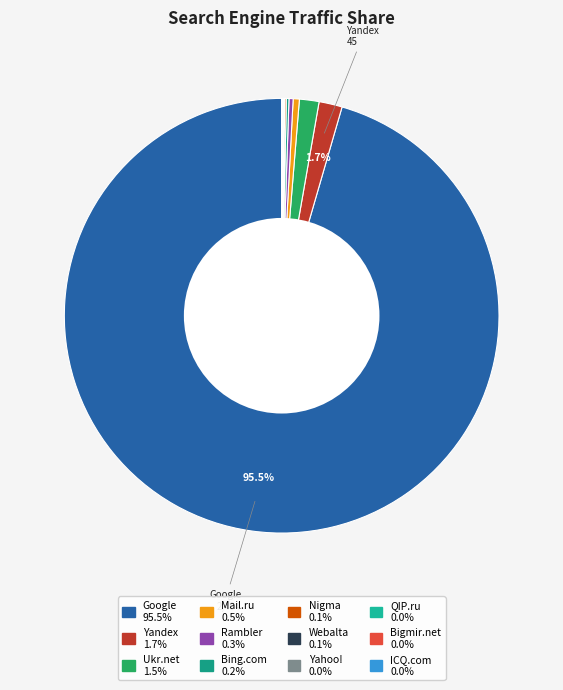

To the nearest percent, what is the difference between the Webalta and Ukr.net slice percentages?

1%